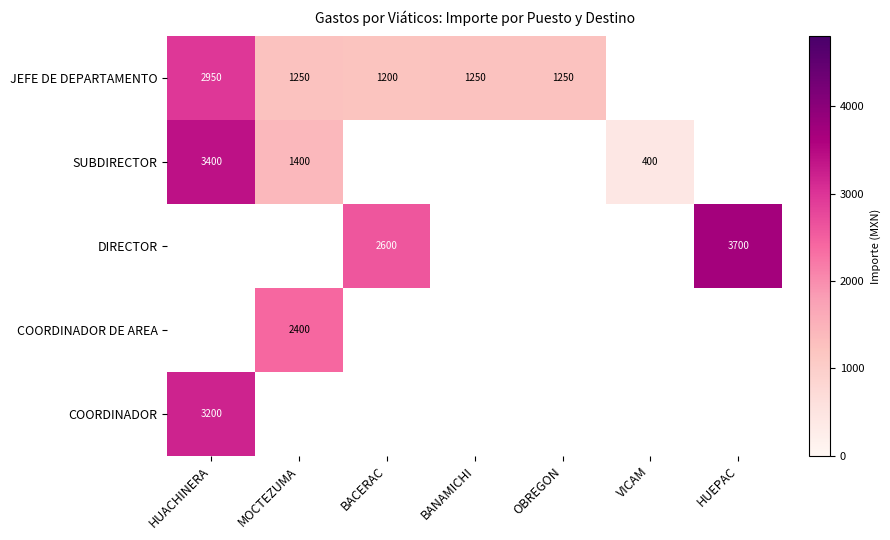

At how many categories does at least one series exceed 1978?

4